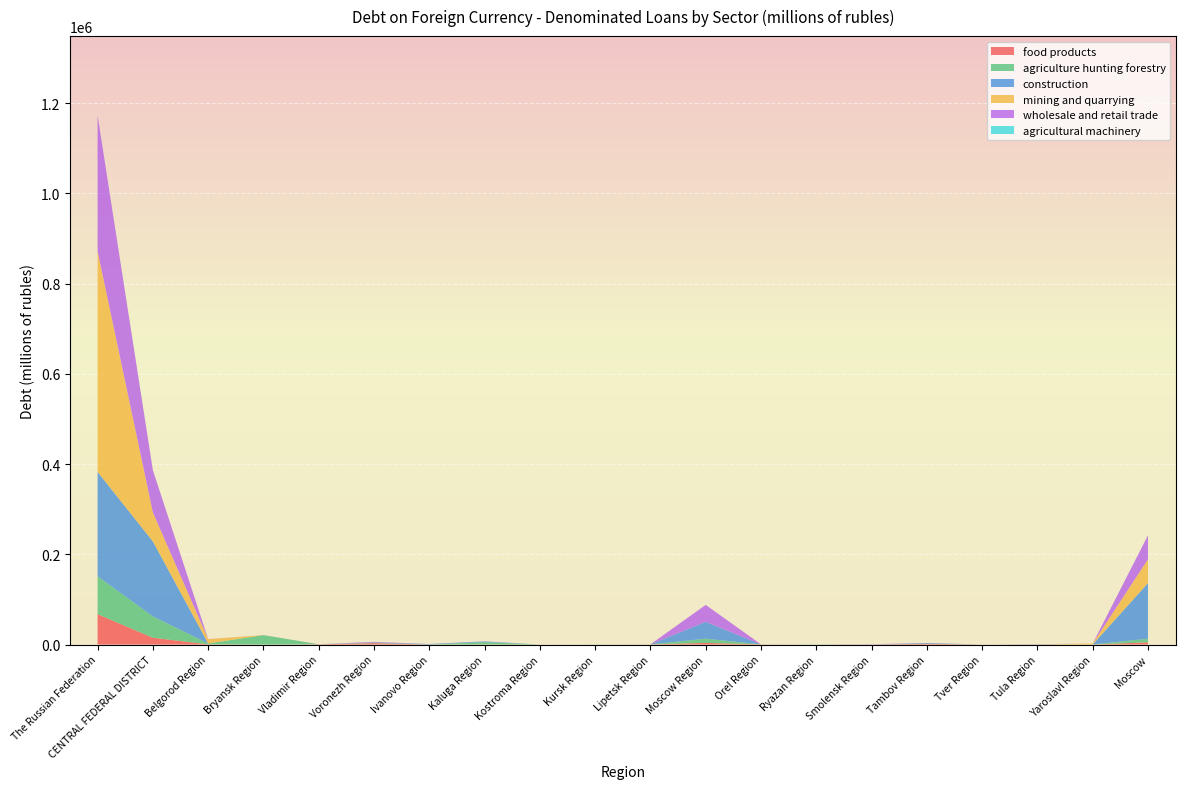

Reading right to left, extract all data points from this chart.

food products: 4861	9	0	0	1696	0	9	339	3660	224	0	0	197	0	3120	512	0	442	15069	67381
agriculture hunting forestry: 8092	61	300	130	36	0	381	59	9269	126	100	0	5113	0	749	55	20897	1943	47312	83972
construction: 123264	0	0	0	1639	0	7	0	37338	35	139	0	1568	1171	859	60	0	143	166222	231264
mining and quarrying: 52721	2115	0	0	0	0	0	0	0	0	0	0	0	0	0	70	0	9399	64305	489113
wholesale and retail trade: 52994	0	538	0	0	678	0	0	37609	0	0	0	230	11	1188	19	76	153	93496	300556
agricultural machinery: 100	0	0	0	0	0	0	0	0	0	0	0	0	0	0	0	0	0	100	410